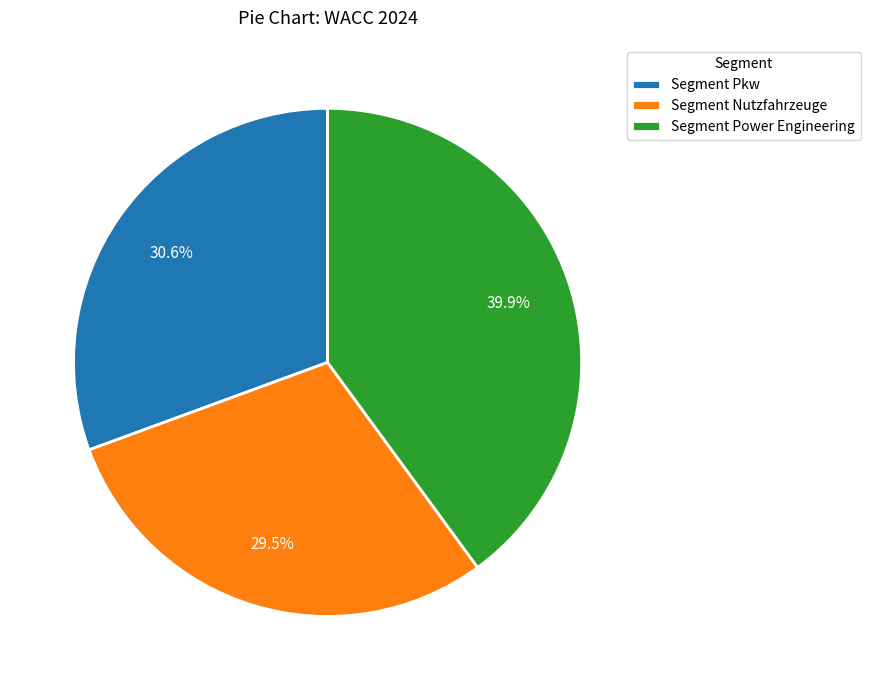

Rank the categories by value from highest to lowest.

Segment Power Engineering, Segment Pkw, Segment Nutzfahrzeuge